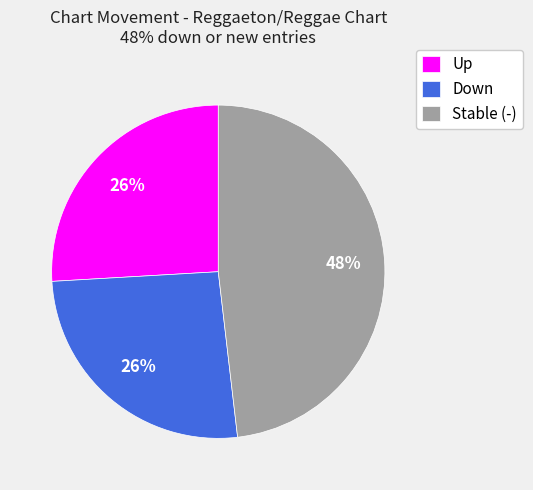

Is it true that Down is 26% of the pie?

True